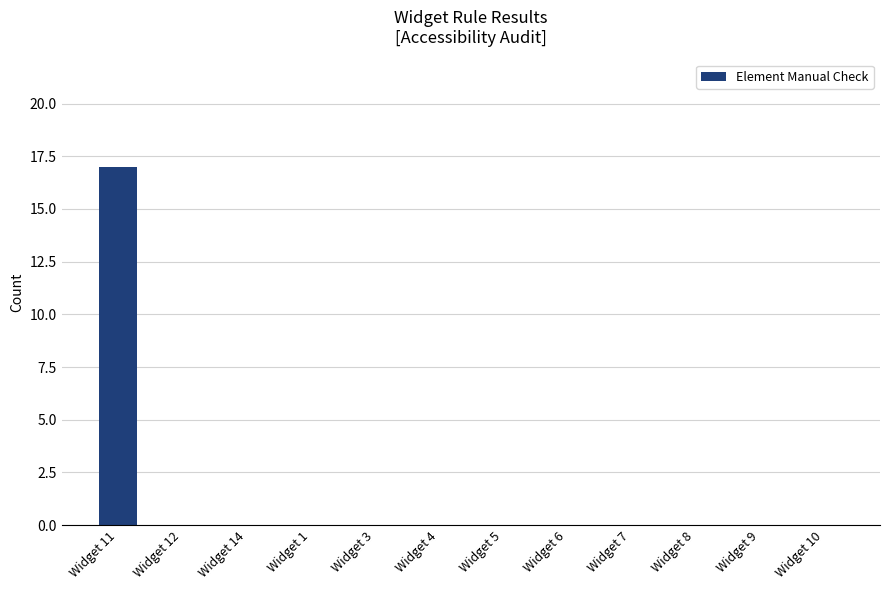

Which has a higher value, Widget 11 or Widget 5?

Widget 11